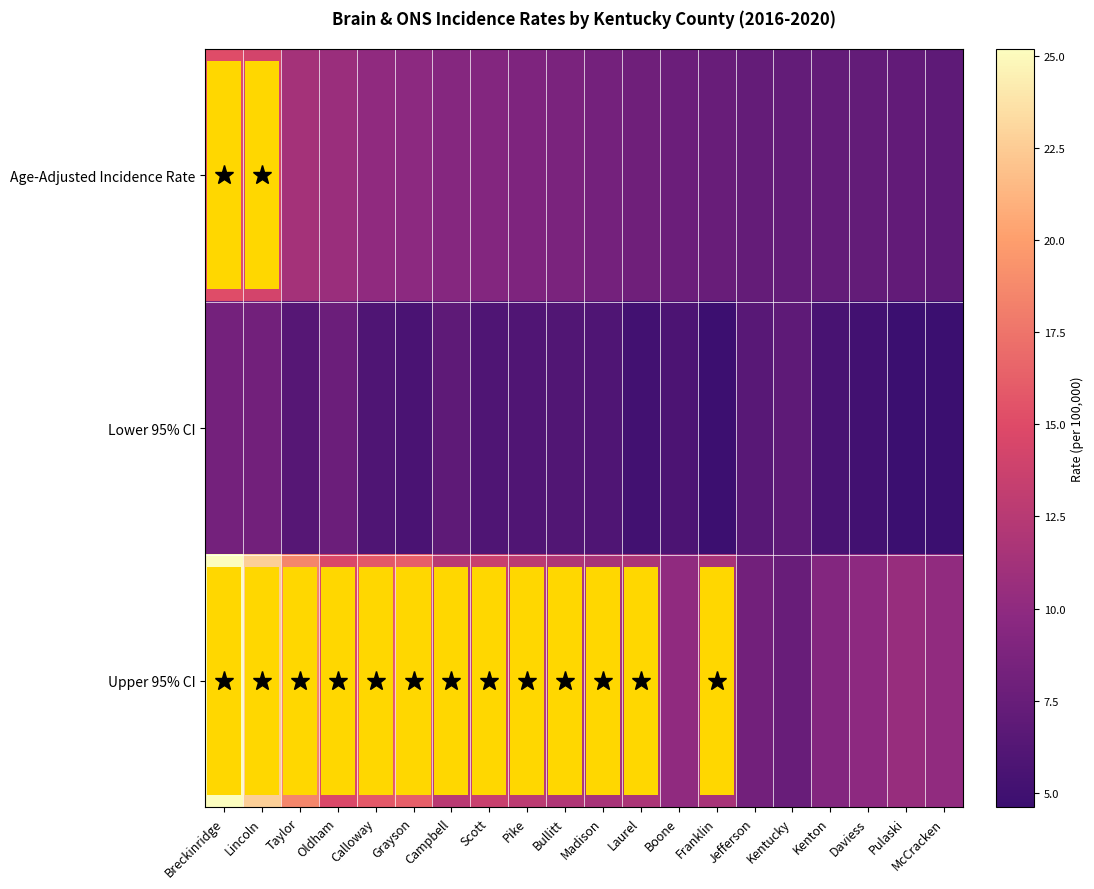

How many distinct data groups are displayed?

3